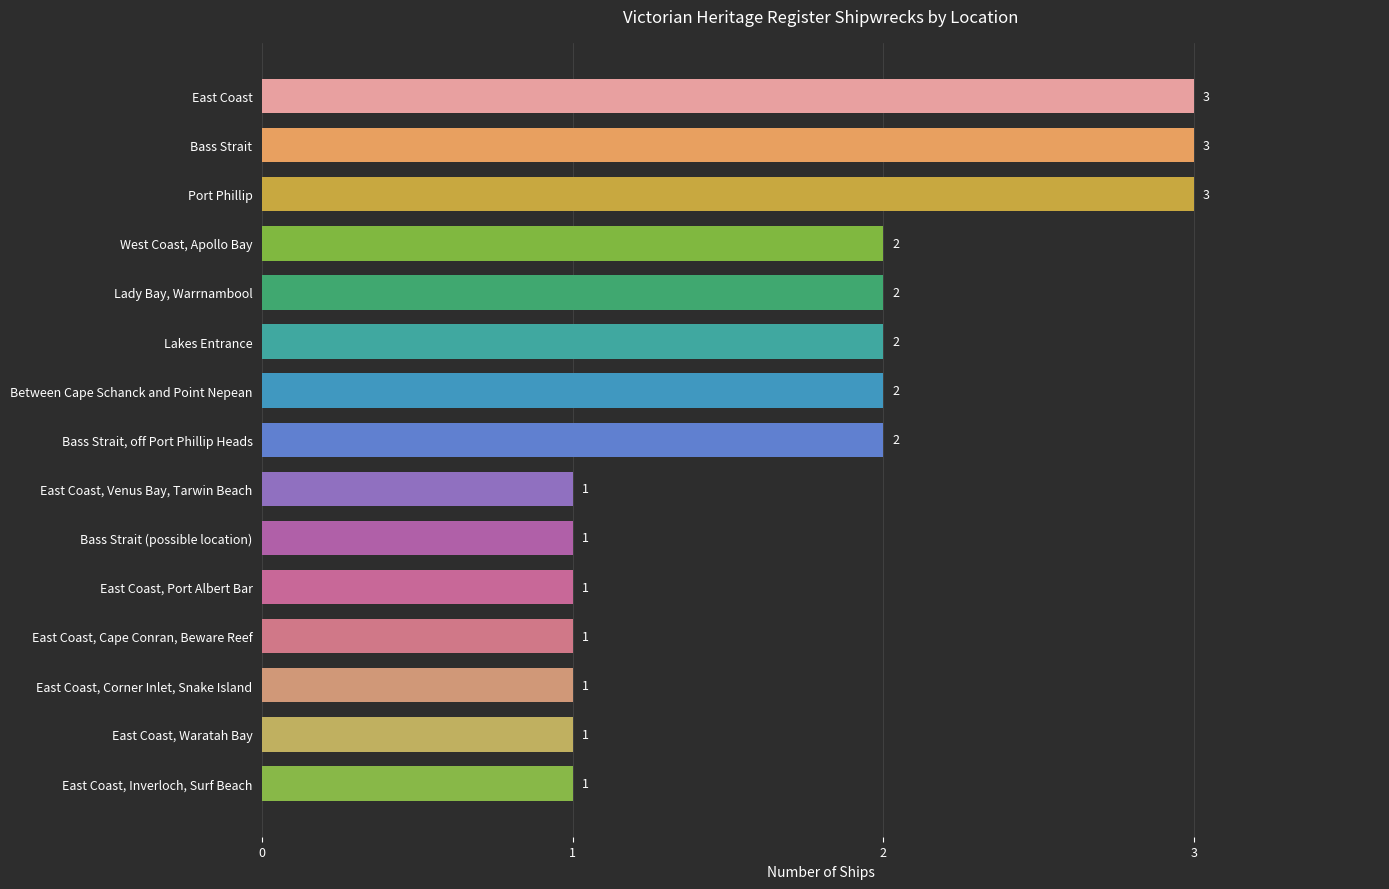

Reading top to bottom, transcribe all the data shown in this chart.

3	3	3	2	2	2	2	2	1	1	1	1	1	1	1